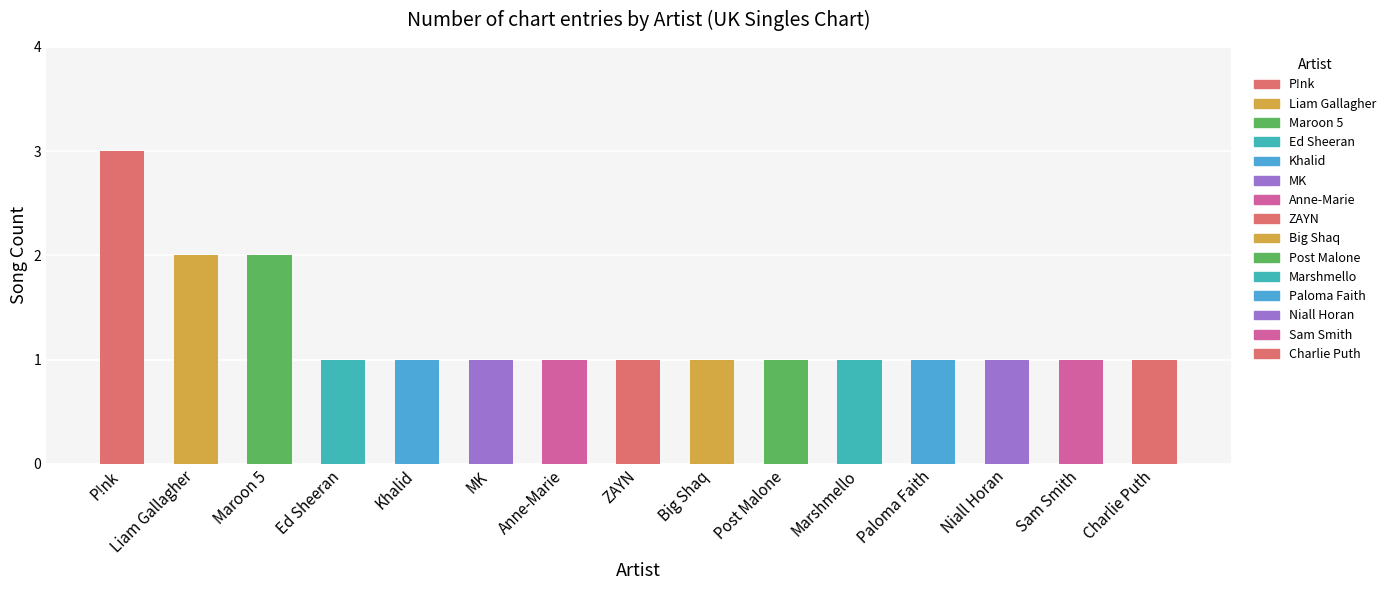

How many bars are there in total?

15